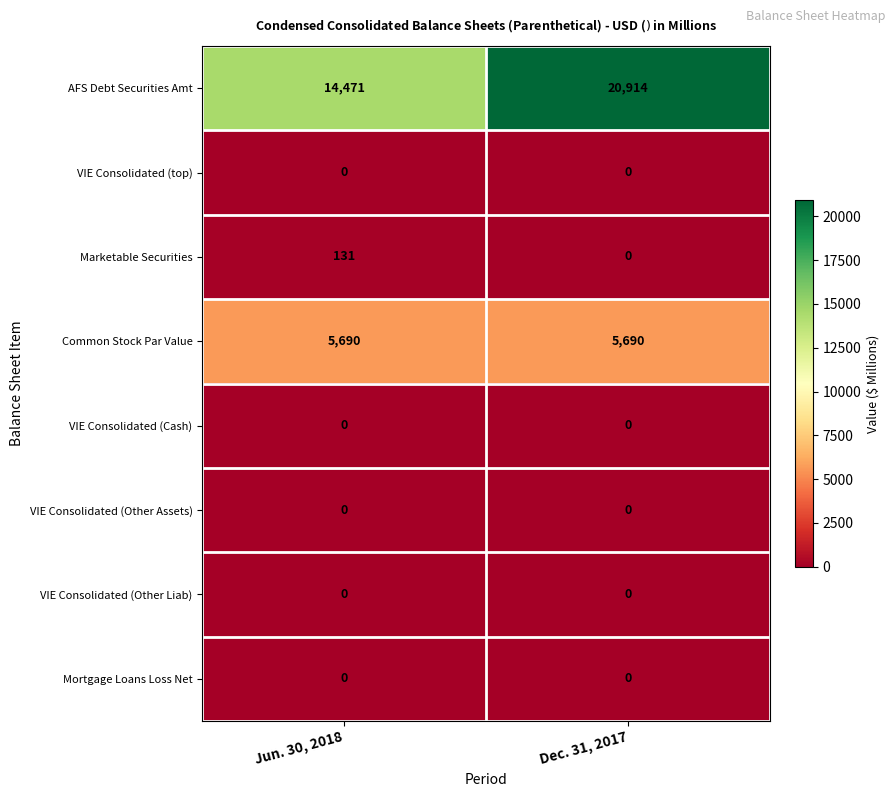

Reading left to right, transcribe all the data shown in this chart.

AFS Debt Securities Amt: Jun. 30, 2018=14471	Dec. 31, 2017=20914
VIE Consolidated (top): Jun. 30, 2018=0	Dec. 31, 2017=0
Marketable Securities: Jun. 30, 2018=131	Dec. 31, 2017=0
Common Stock Par Value: Jun. 30, 2018=5690	Dec. 31, 2017=5690
VIE Consolidated (Cash): Jun. 30, 2018=0	Dec. 31, 2017=0
VIE Consolidated (Other Assets): Jun. 30, 2018=0	Dec. 31, 2017=0
VIE Consolidated (Other Liab): Jun. 30, 2018=0	Dec. 31, 2017=0
Mortgage Loans Loss Net: Jun. 30, 2018=0	Dec. 31, 2017=0